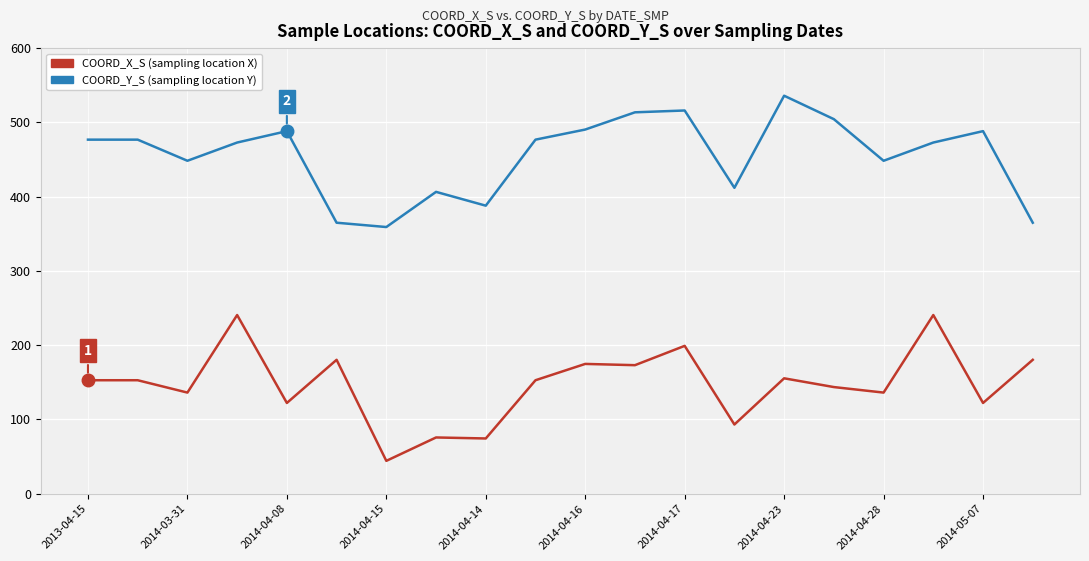

What is the greatest value displayed?

535.9